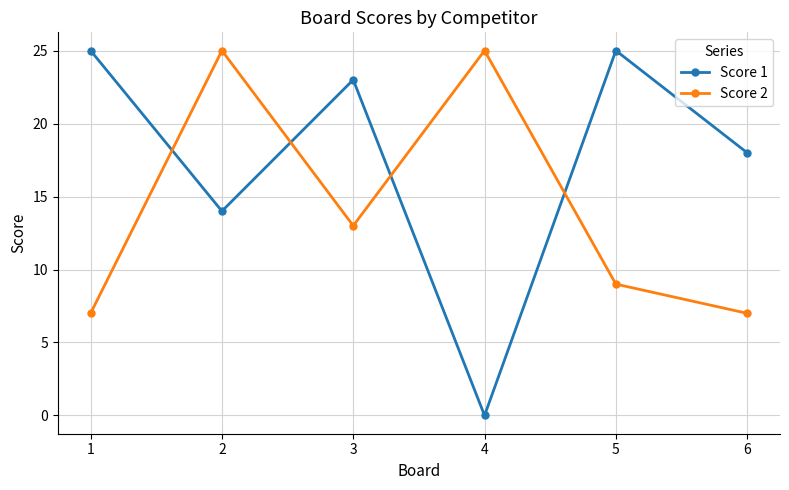

Is the value of Score 1 at 1 greater than the value of Score 2 at 1?

Yes